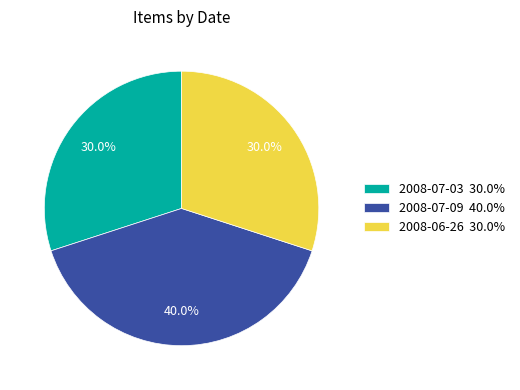

To the nearest percent, what is the average slice percentage?

33%